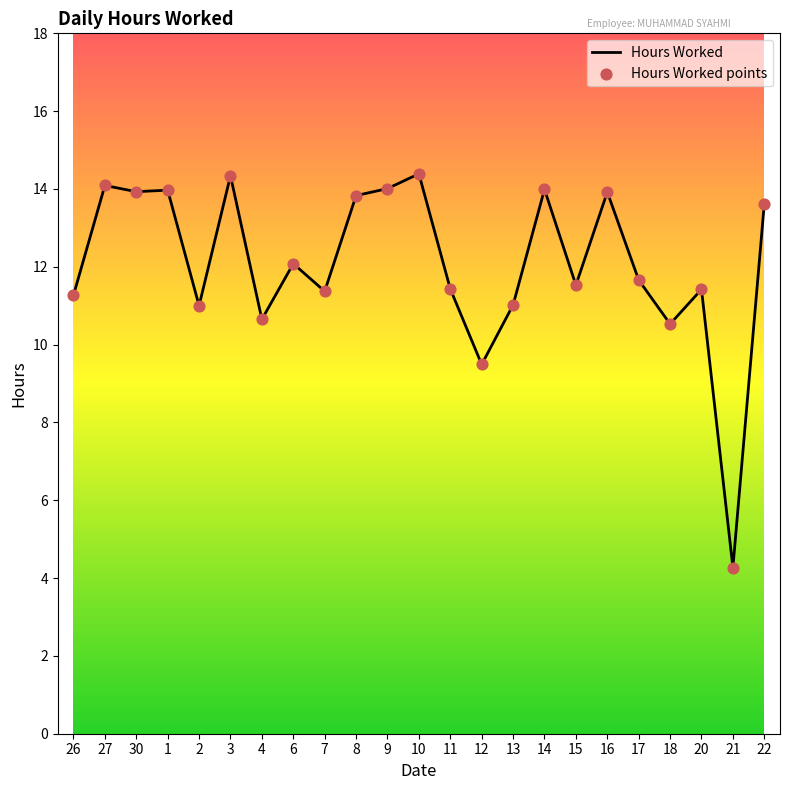

Between 7 and 17, which is larger?

17